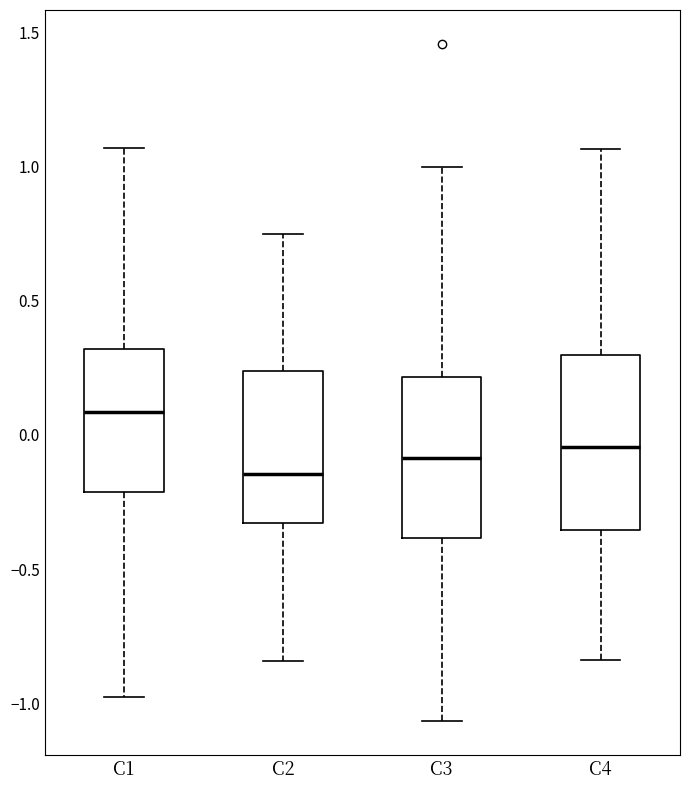

Comparing the boxes themselves (not the whiskers), which one is the tallest?

C4